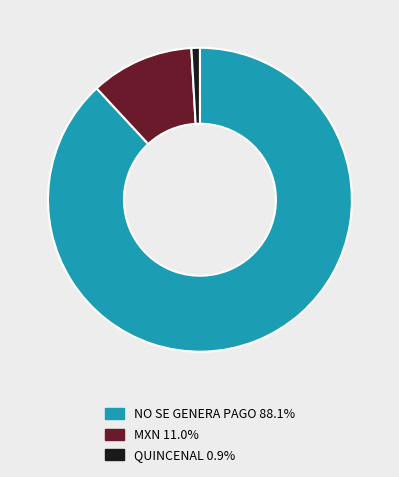

Rank the categories by value from highest to lowest.

NO SE GENERA PAGO, MXN, QUINCENAL